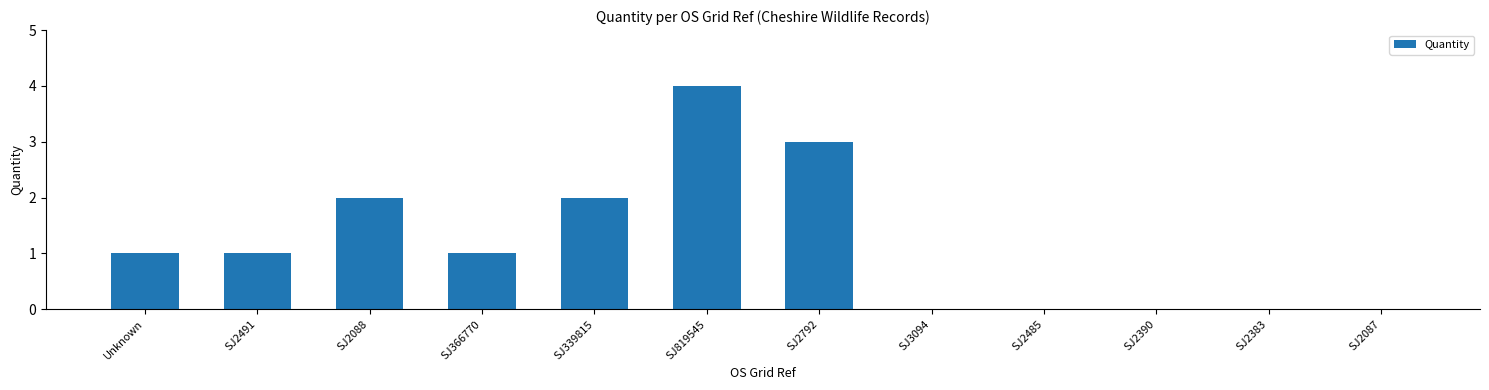

How many distinct data groups are displayed?

1